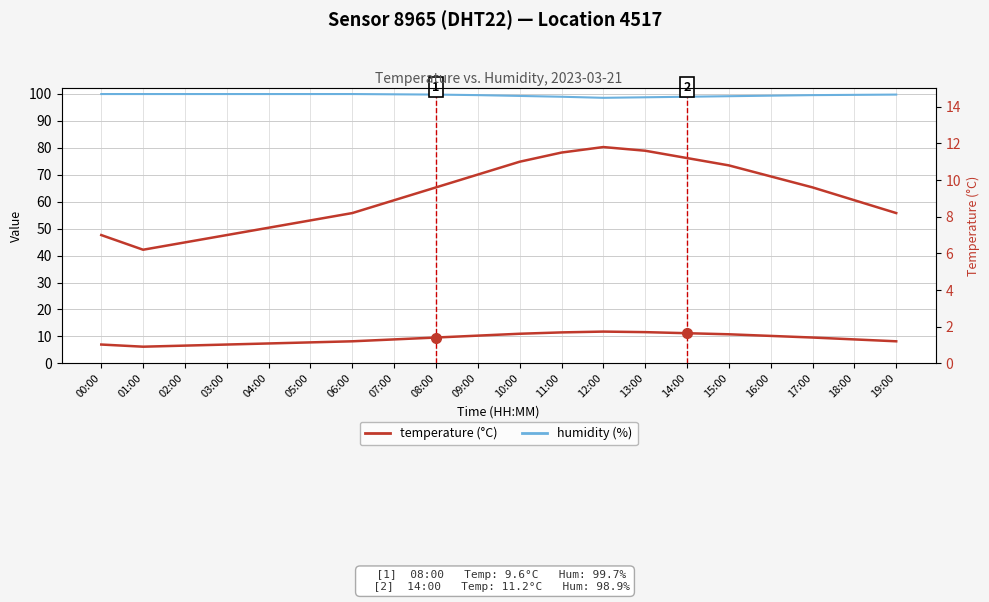

True or false: temperature and humidity intersect in this chart.

False